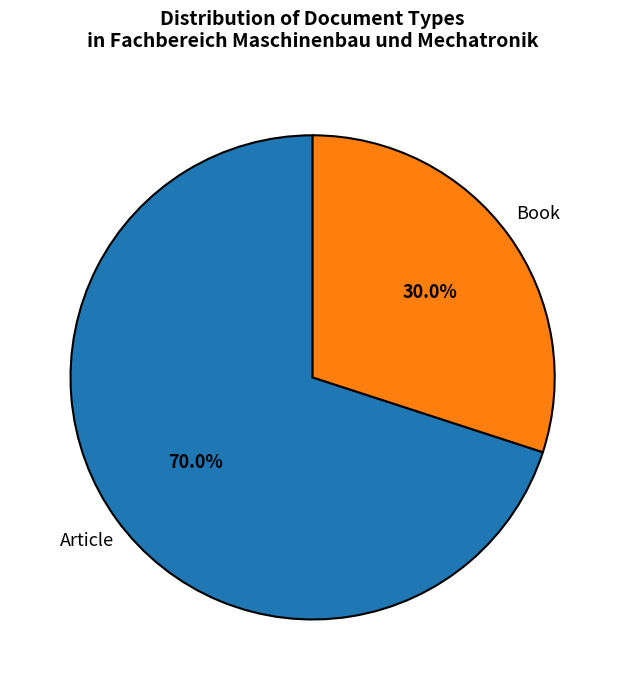

Is there a majority slice in this chart?

Yes